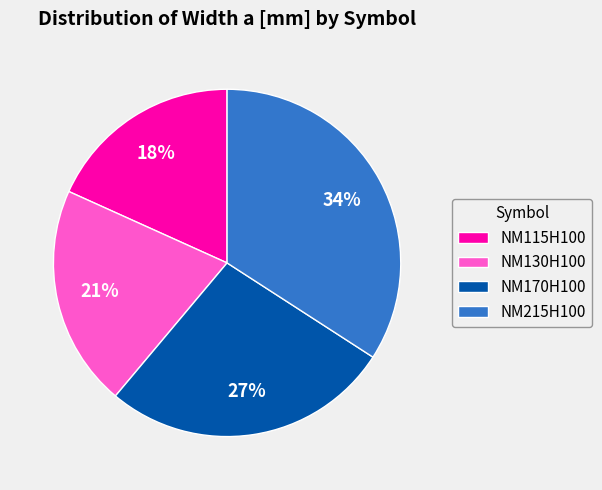

To the nearest percent, what portion does NM215H100 represent?

34%